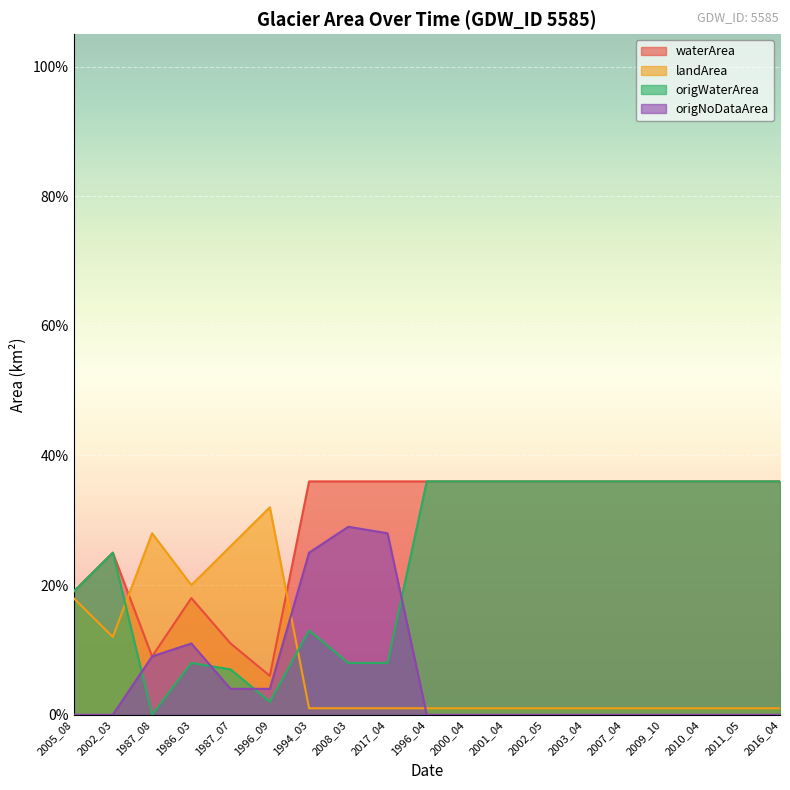

At which label is origNoDataArea closest to 0?

2005_08